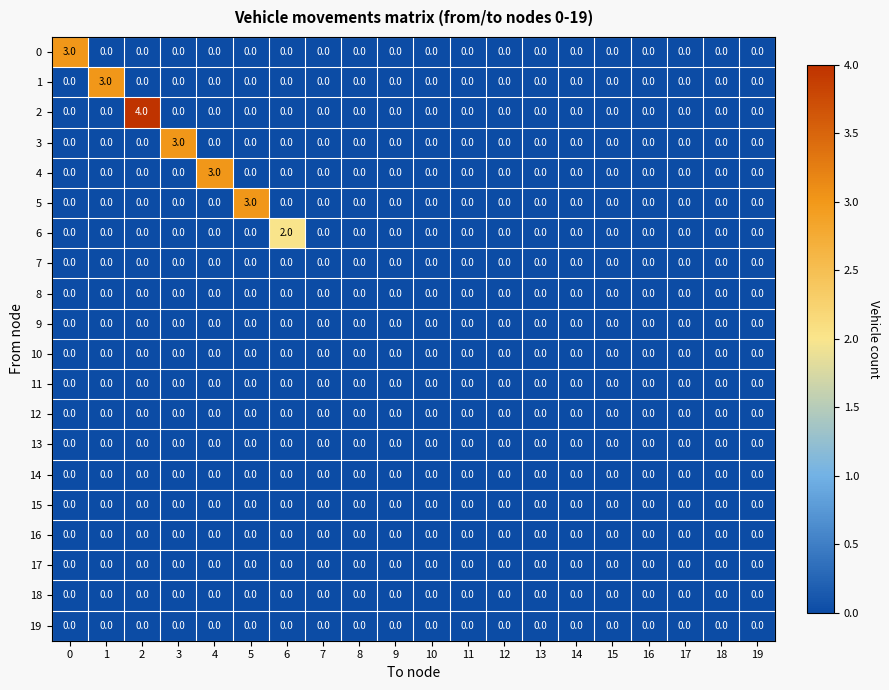

Which series has the largest total across all categories?

2